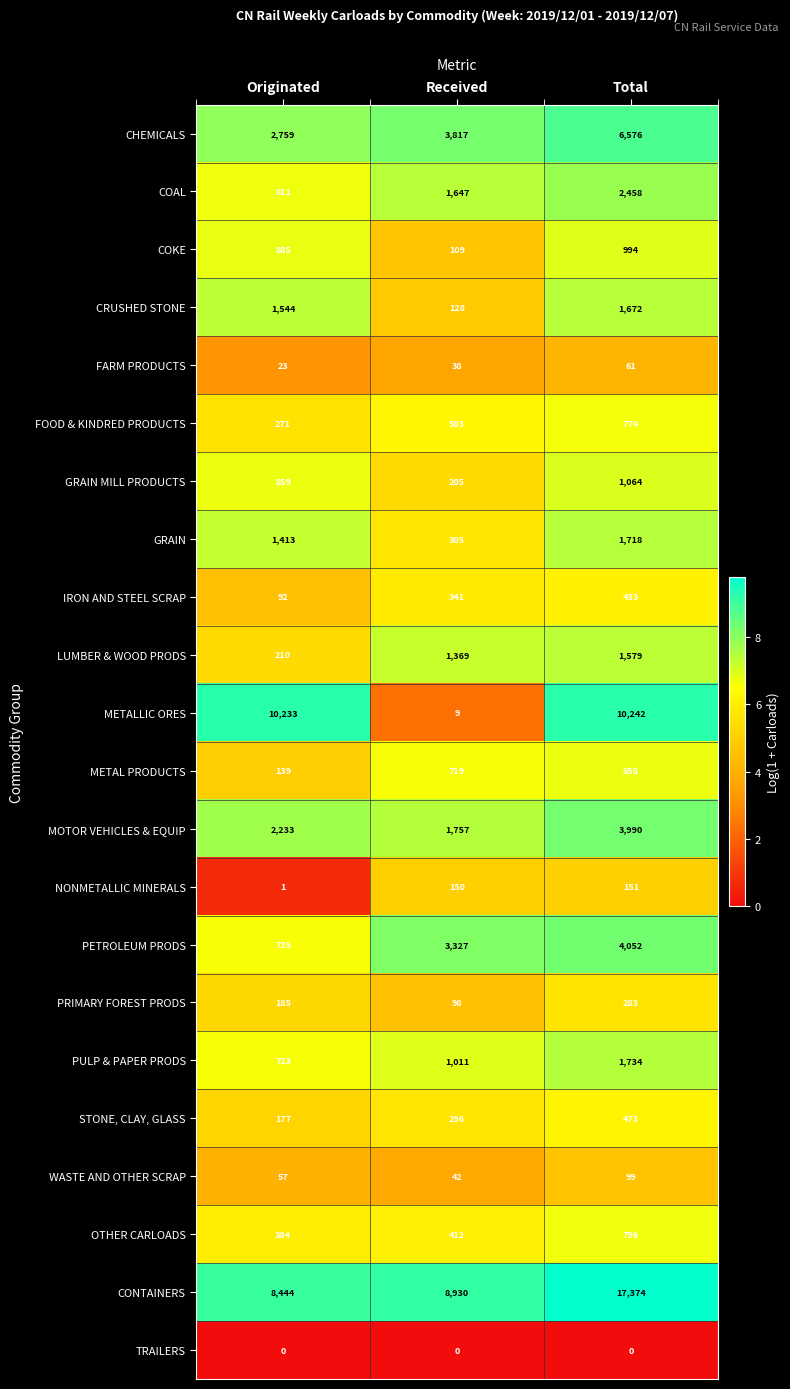

Which category has the highest value across all series?

Total